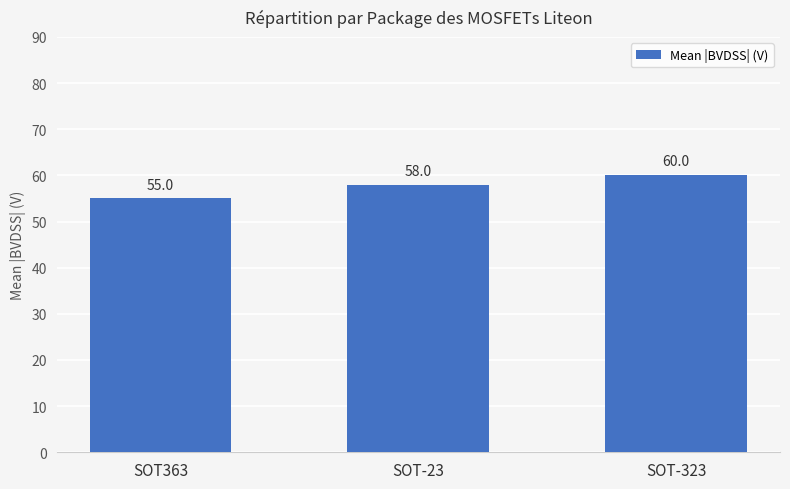

True or false: the data shows 60 at SOT-323.

True